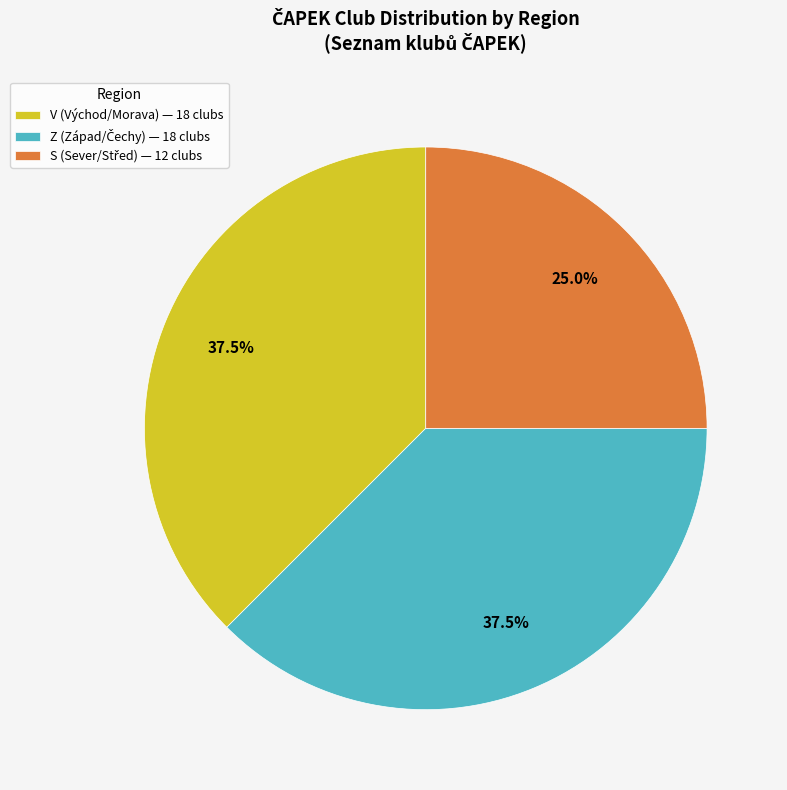

Count the number of slices in the pie.

3